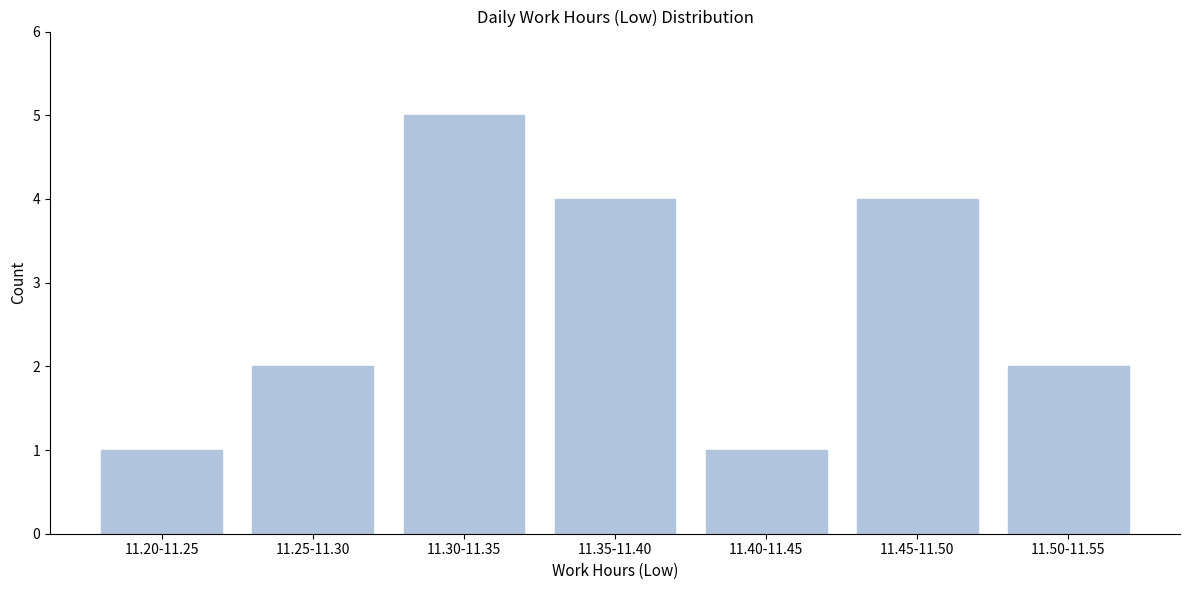

Reading right to left, transcribe all the data shown in this chart.

11.50-11.55=2	11.45-11.50=4	11.40-11.45=1	11.35-11.40=4	11.30-11.35=5	11.25-11.30=2	11.20-11.25=1